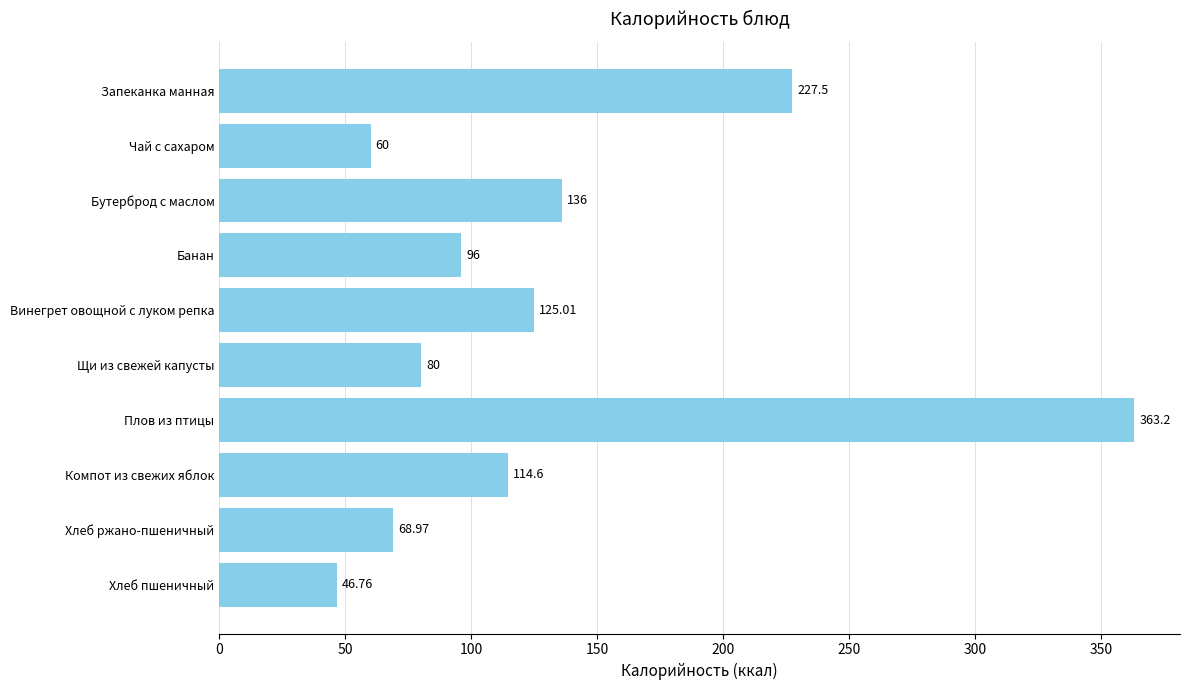

At which label is the value closest to 204?

Запеканка манная